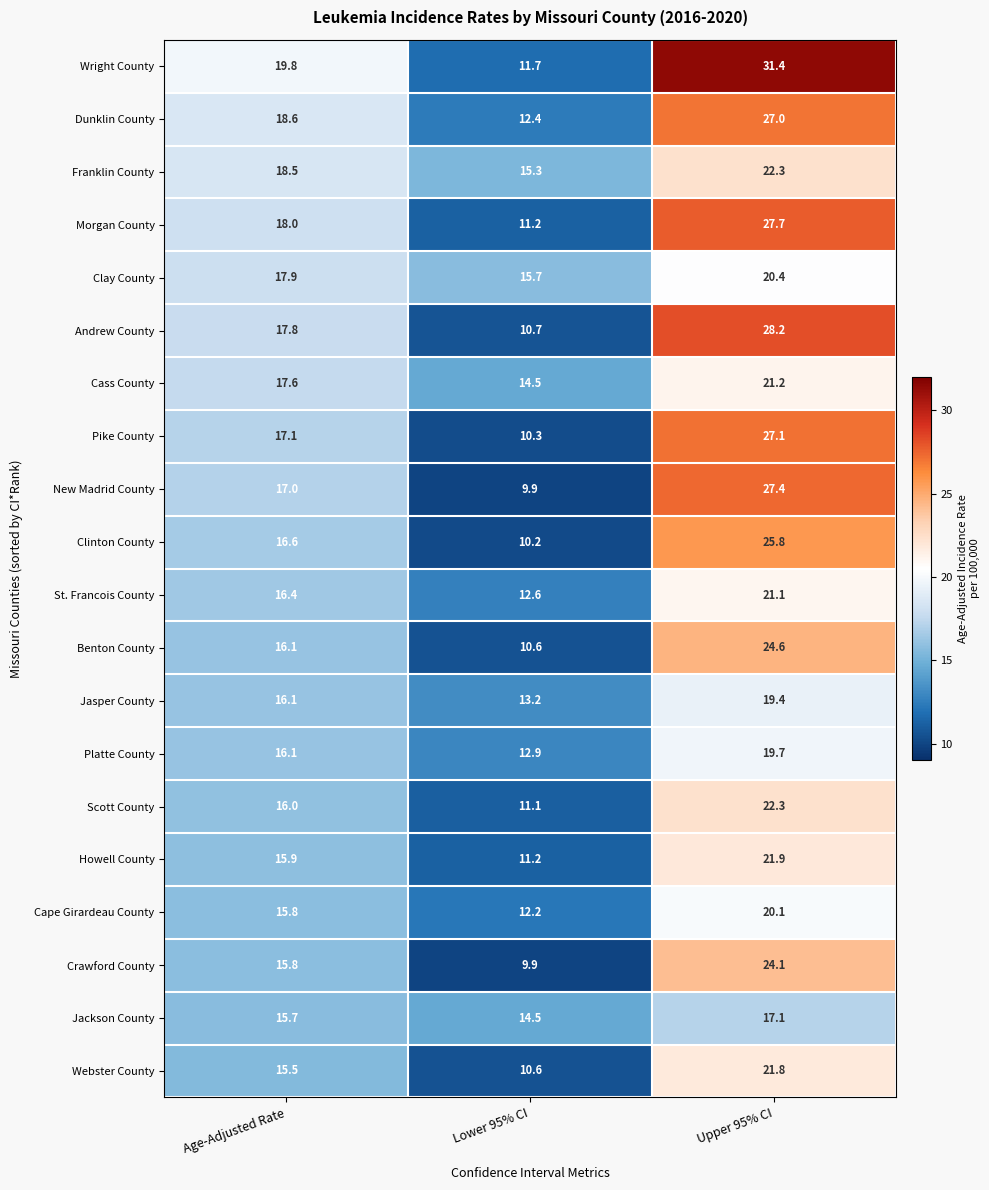

Which category has the highest value in the Cape Girardeau County series?

Upper 95% CI